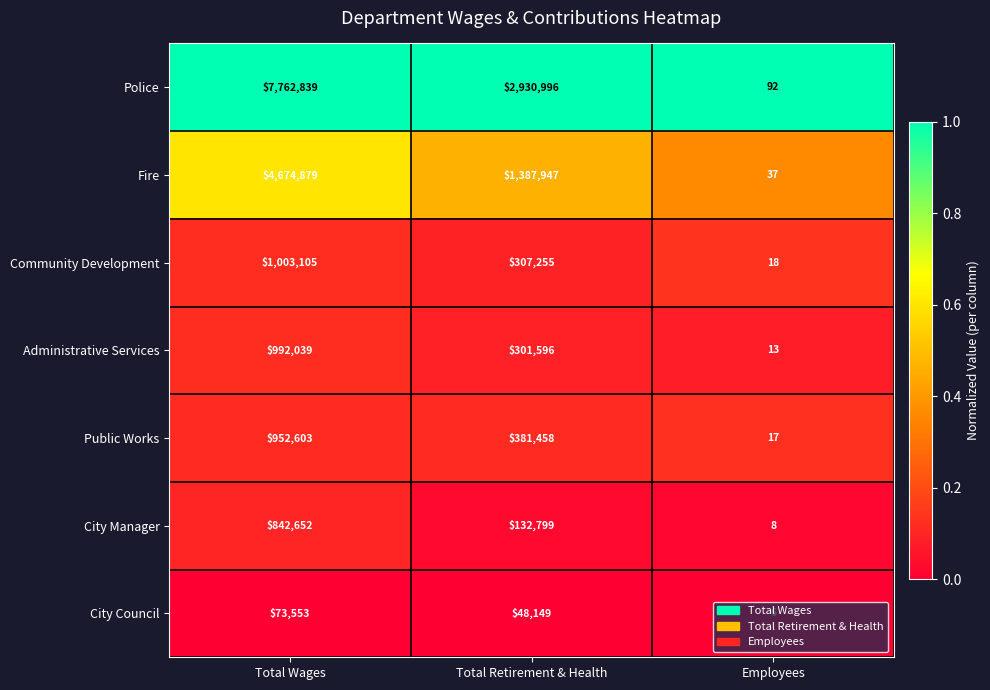

Which category has the highest value across all series?

Total Wages